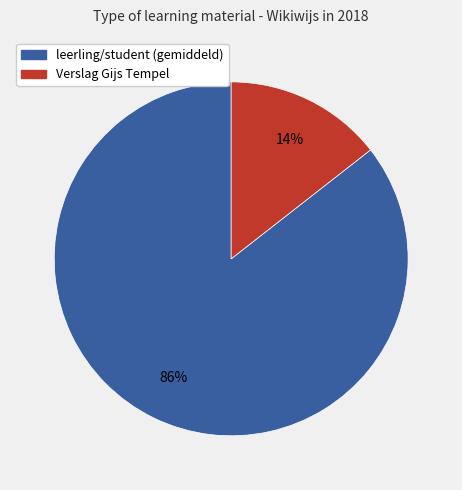

To the nearest percent, what is the average slice percentage?

50%